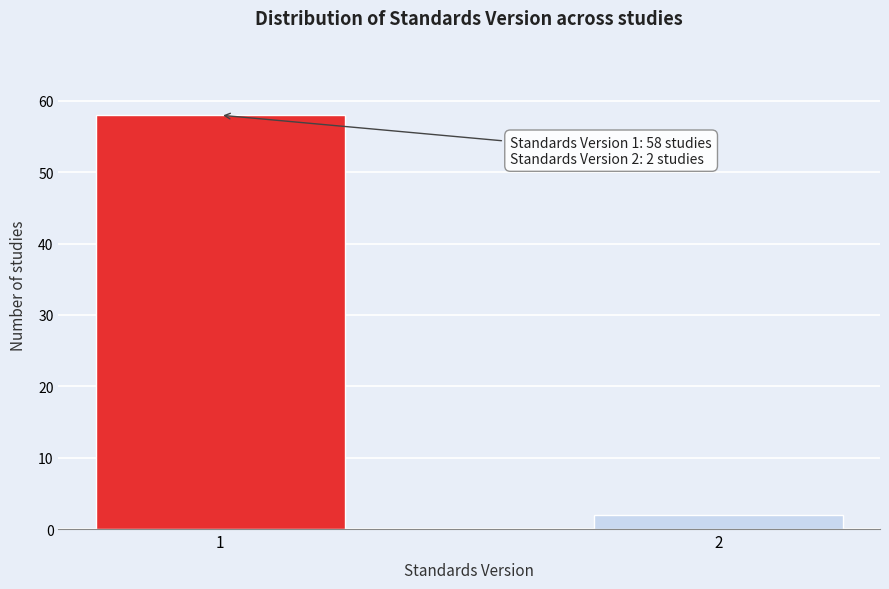

Reading left to right, extract all data points from this chart.

1=58	2=2